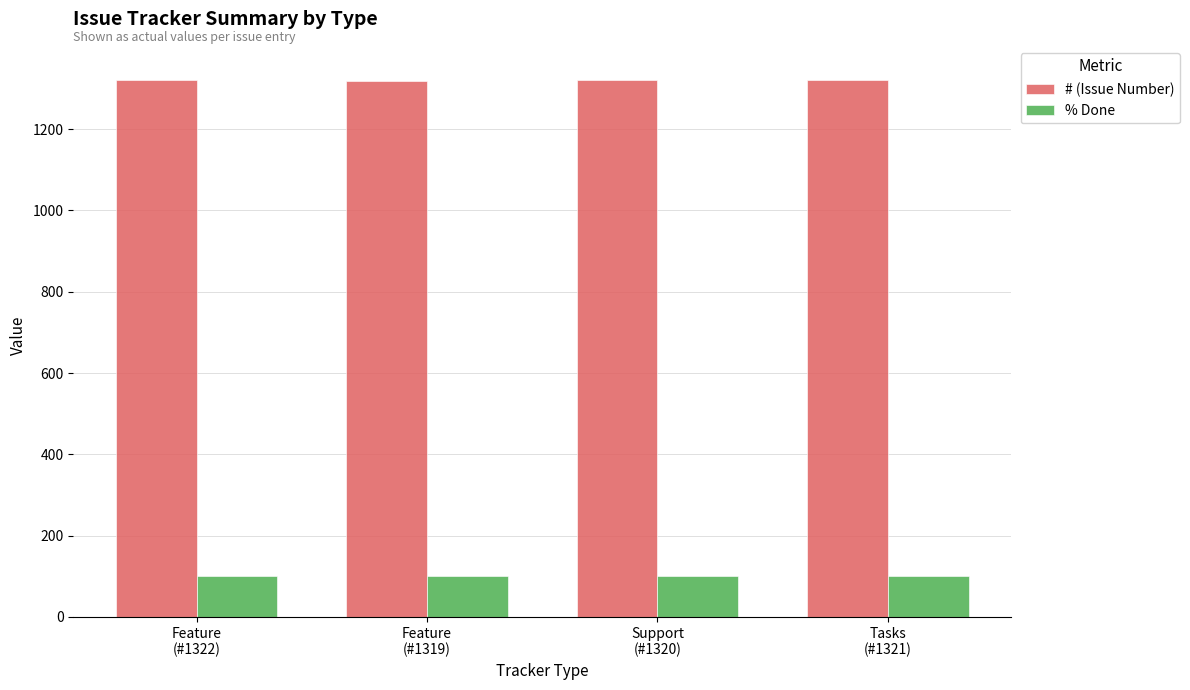

How many categories are shown in the chart?

4